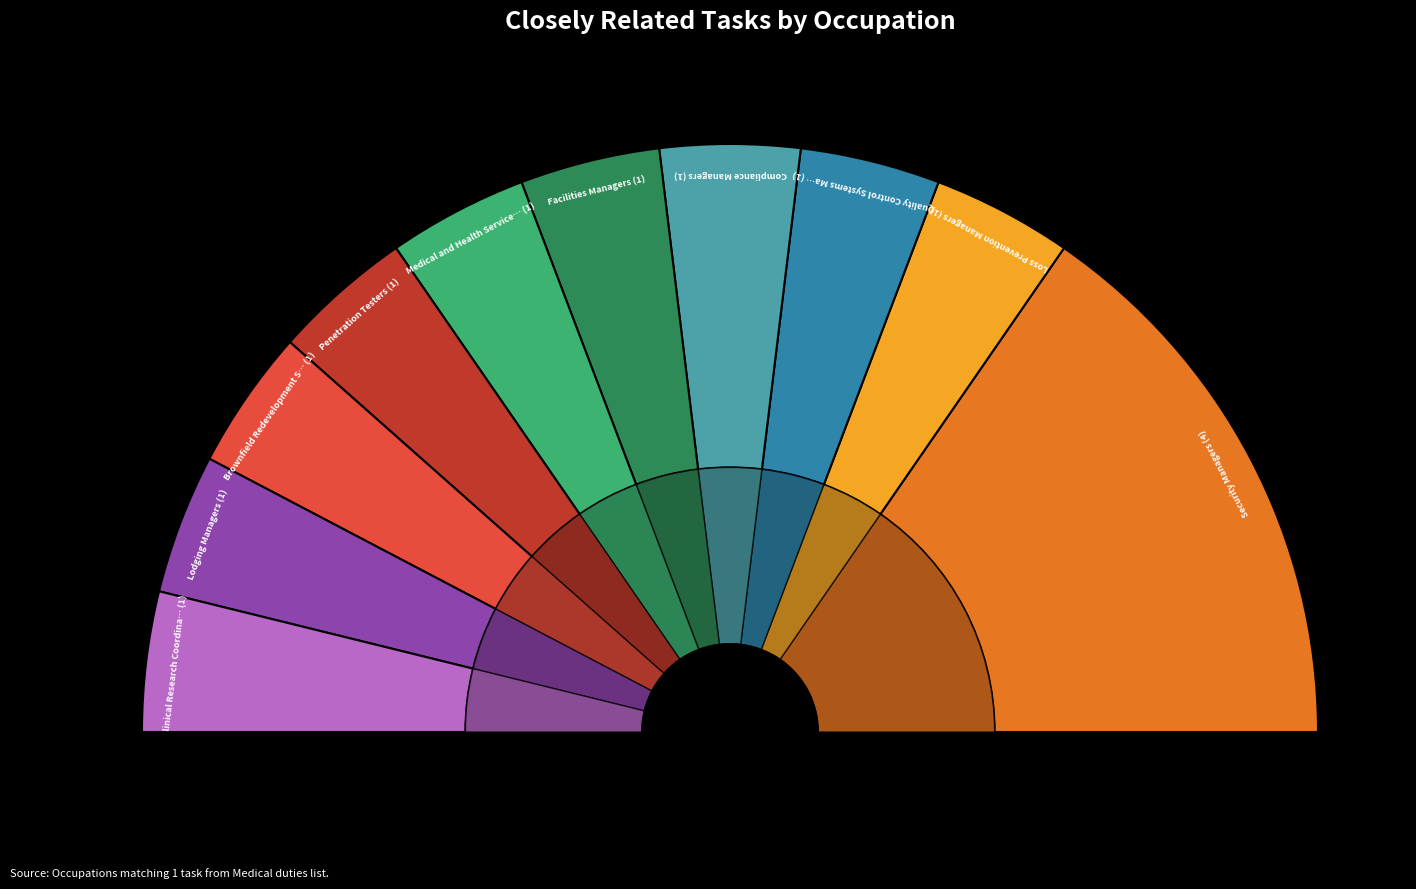

Does Penetration Testers account for over 50% of the chart?

No